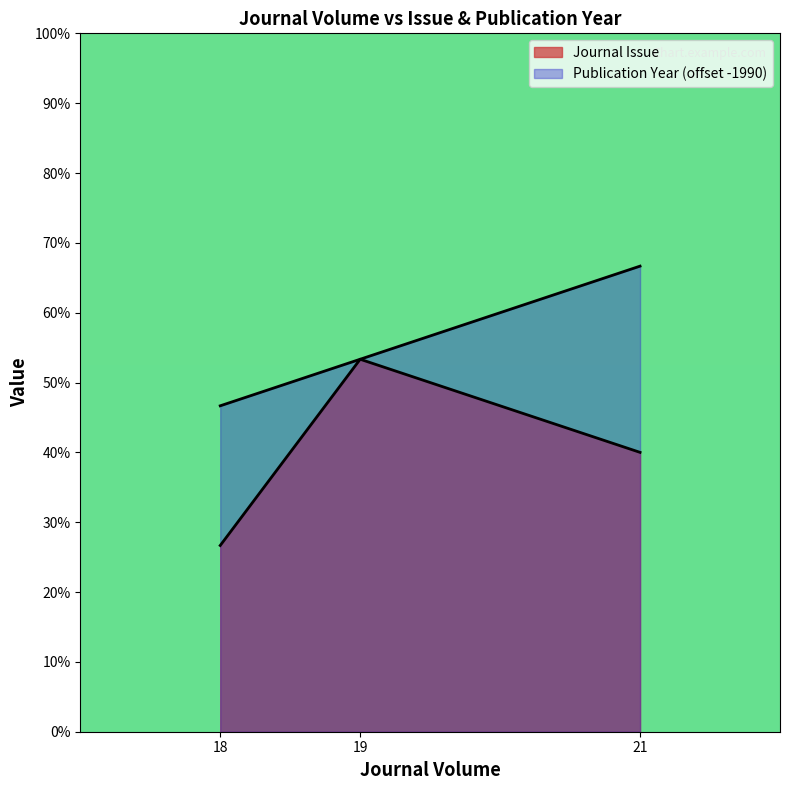

What is the minimum value shown in the chart?

4